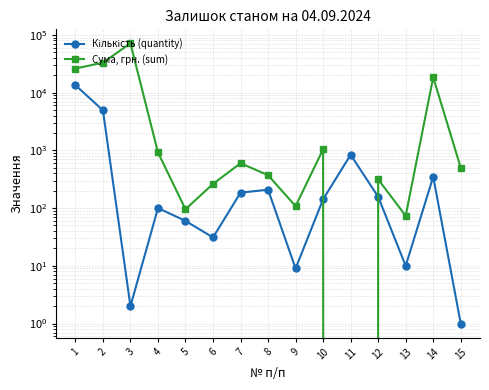

What is the value of the Кількість (quantity) point at the 13th from the left?

10.0